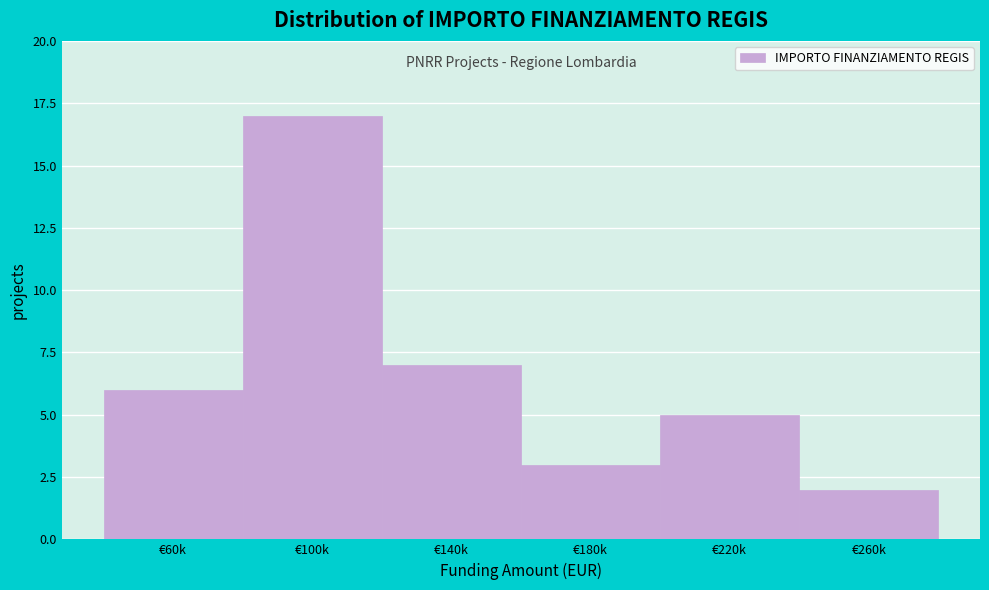

Reading left to right, what are all the values shown in this chart?

6	17	7	3	5	2